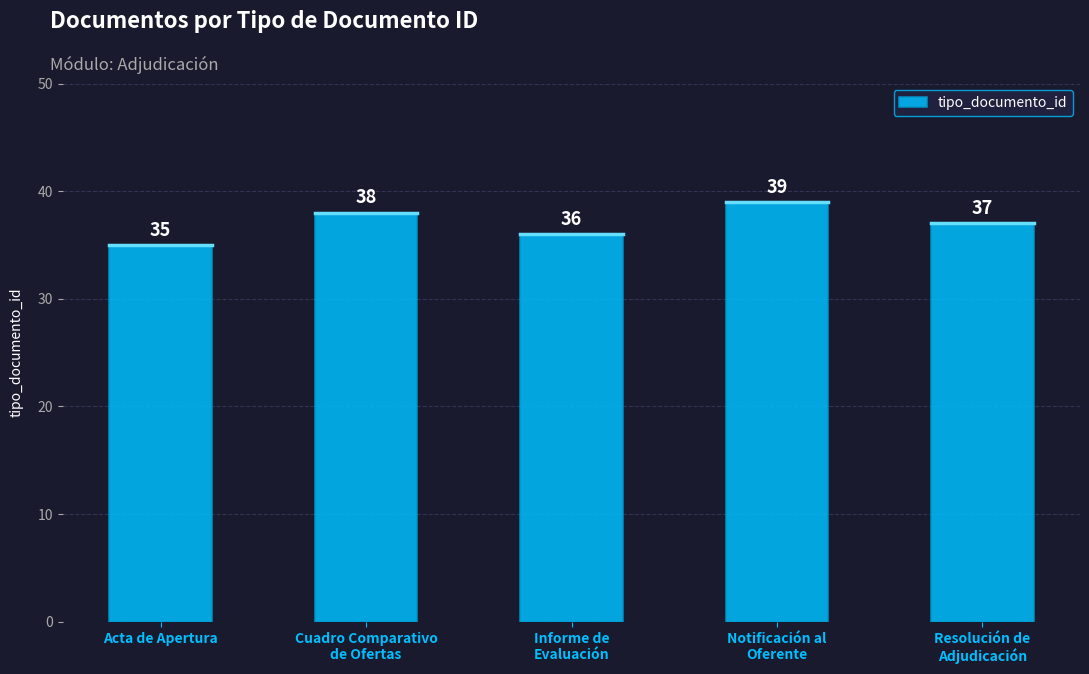

Rank the categories by value from lowest to highest.

Acta de Apertura, Informe de
Evaluación, Resolución de
Adjudicación, Cuadro Comparativo
de Ofertas, Notificación al
Oferente